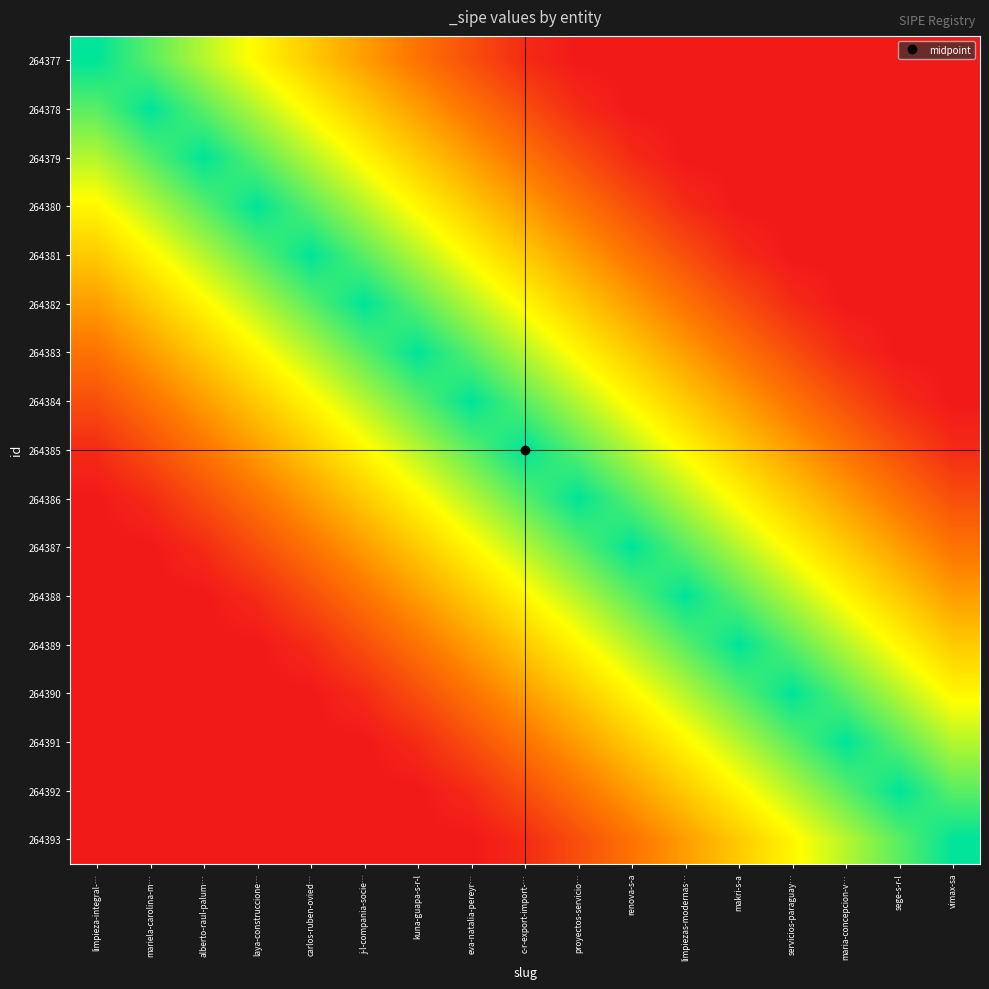

Which category has the lowest value across all series?

proyectos-servicio…